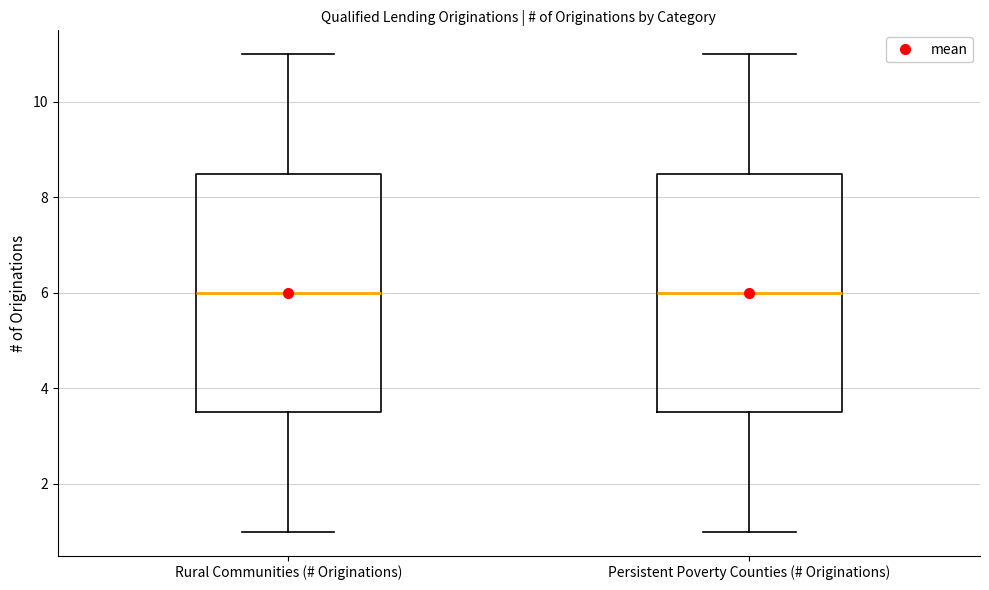

Where is the lower edge of the box for Persistent Poverty Counties (# Originations) on the y-axis? The values are not printed on the chart, so give them approximately, as read against the axis.

3.6